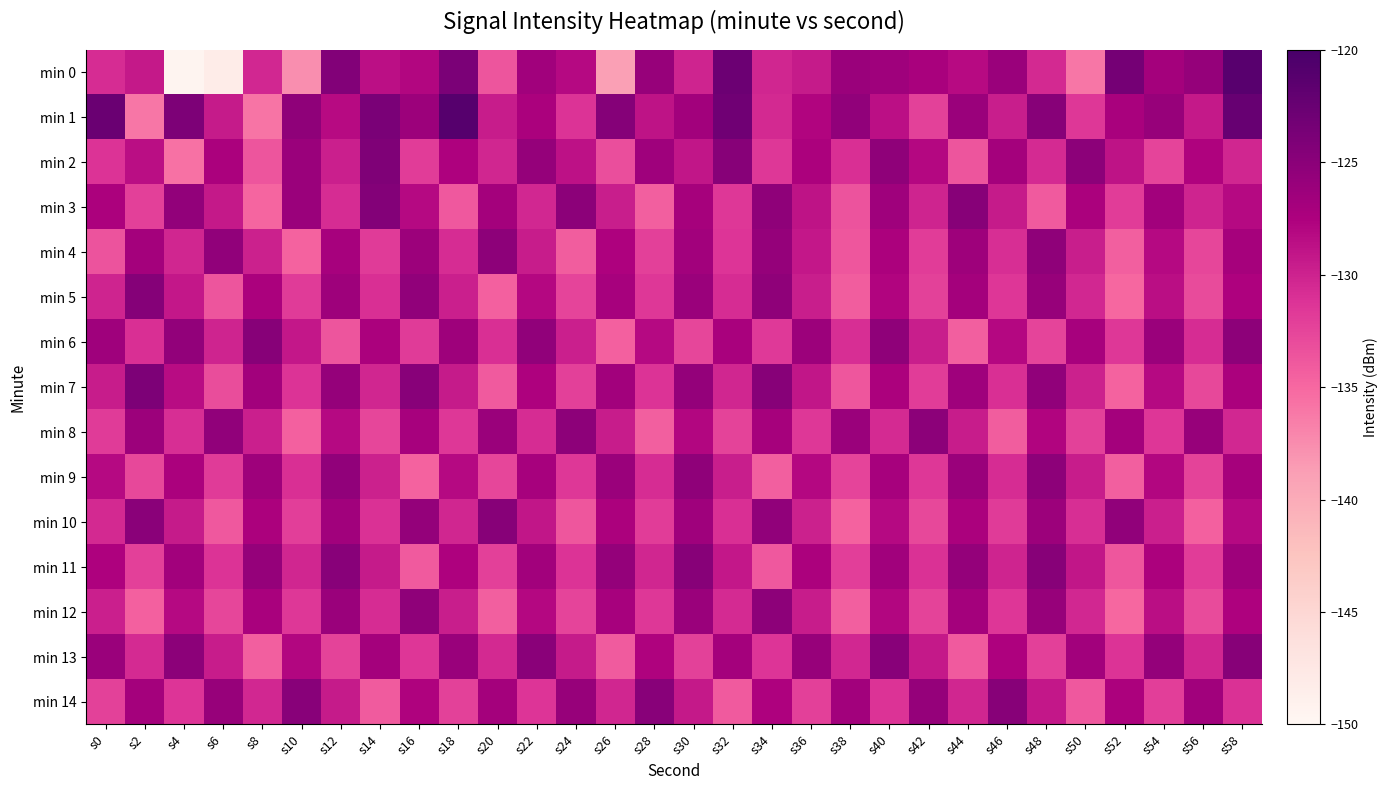

What is the minimum value shown in the chart?

-149.6